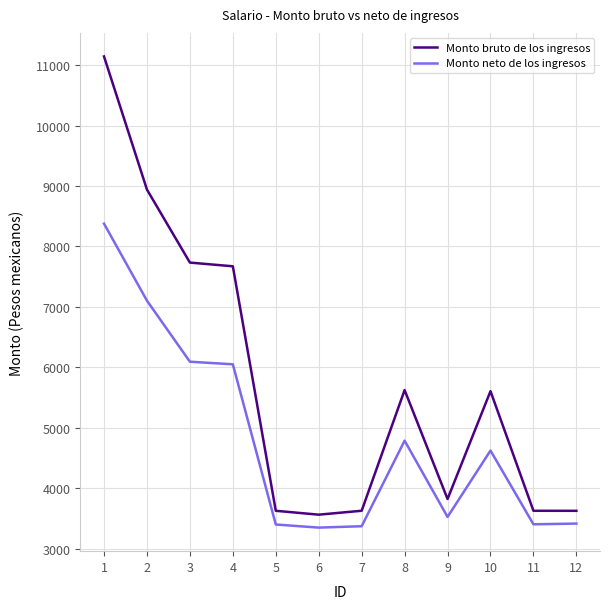

What is the sum of all Monto bruto de los ingresos values?

68620.8